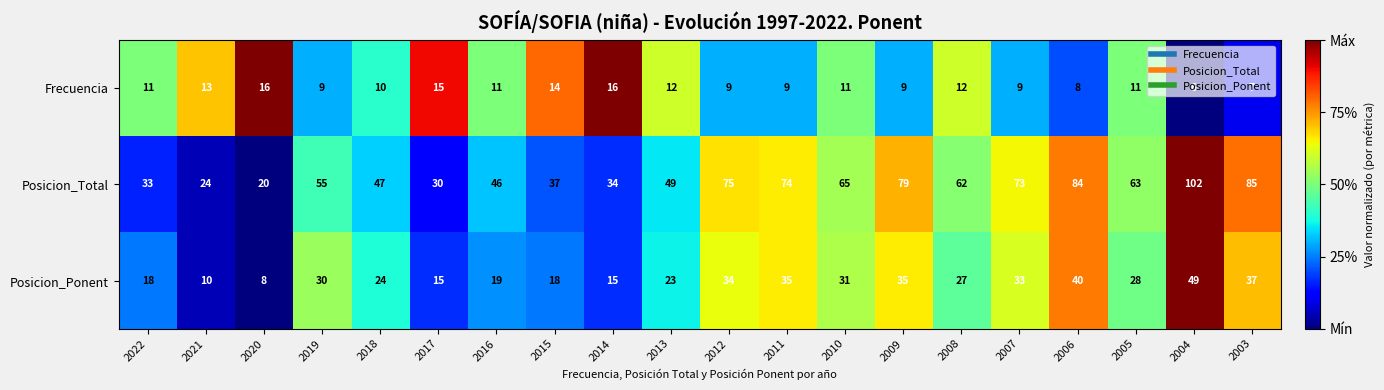

What value does the Posicion_Ponent series have at 2022, to the nearest 10?

20